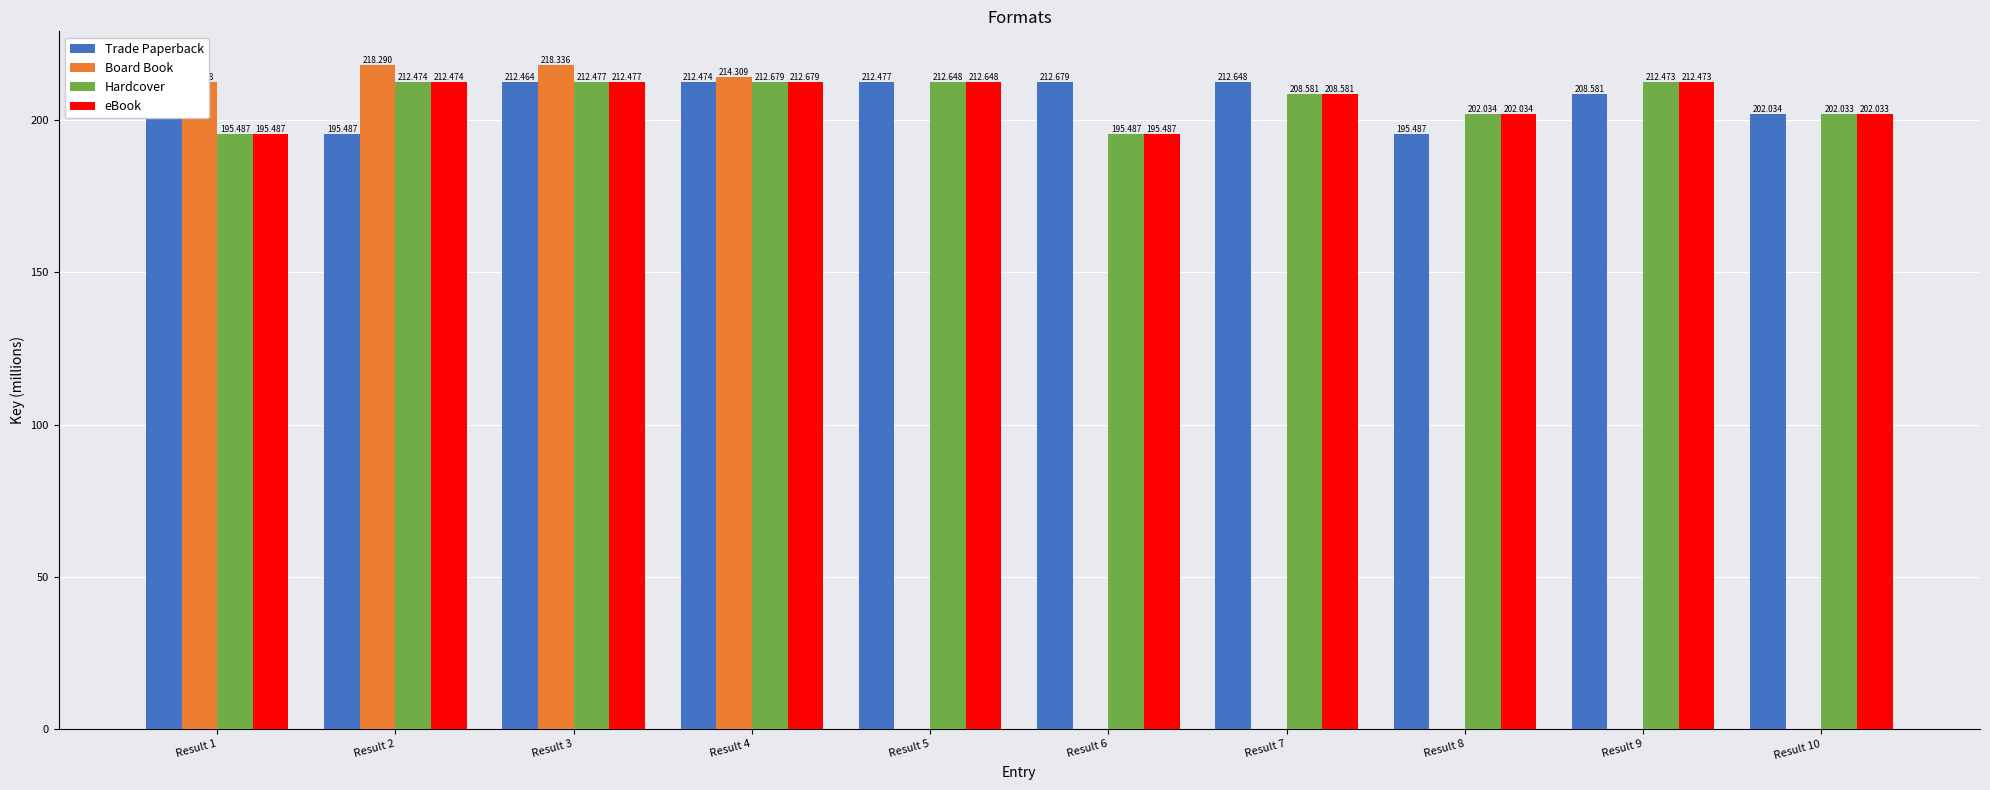

How many bars are there in each group?

4